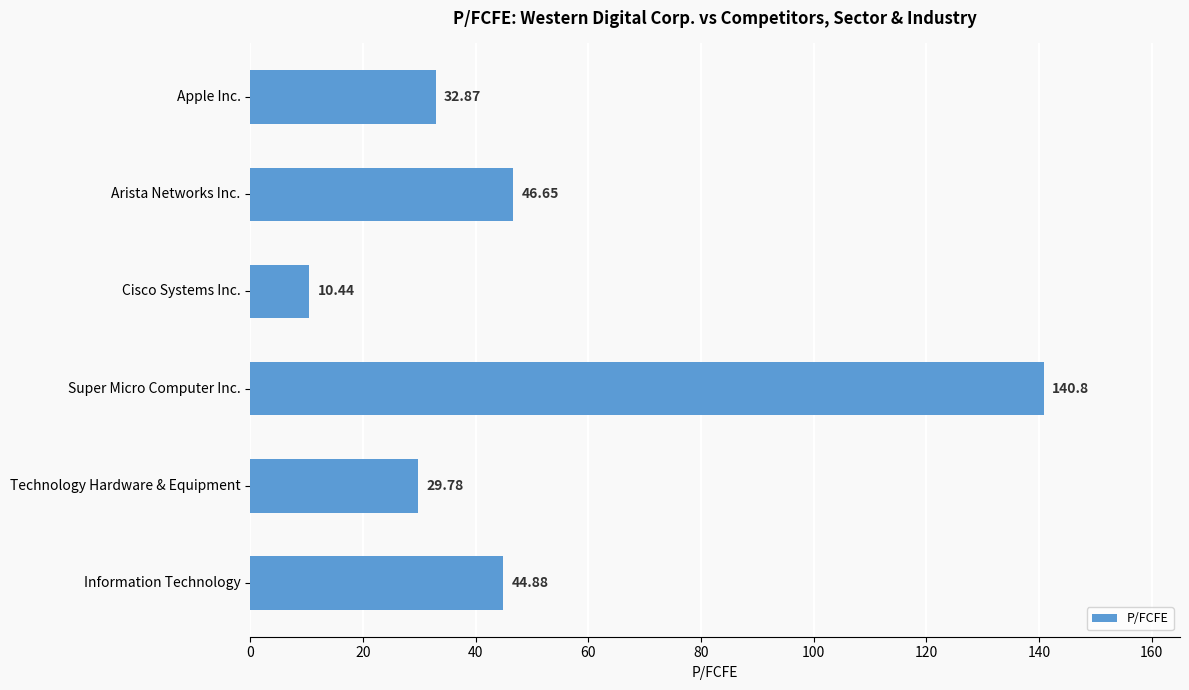

Rank the categories by value from lowest to highest.

Cisco Systems Inc., Technology Hardware & Equipment, Apple Inc., Information Technology, Arista Networks Inc., Super Micro Computer Inc.